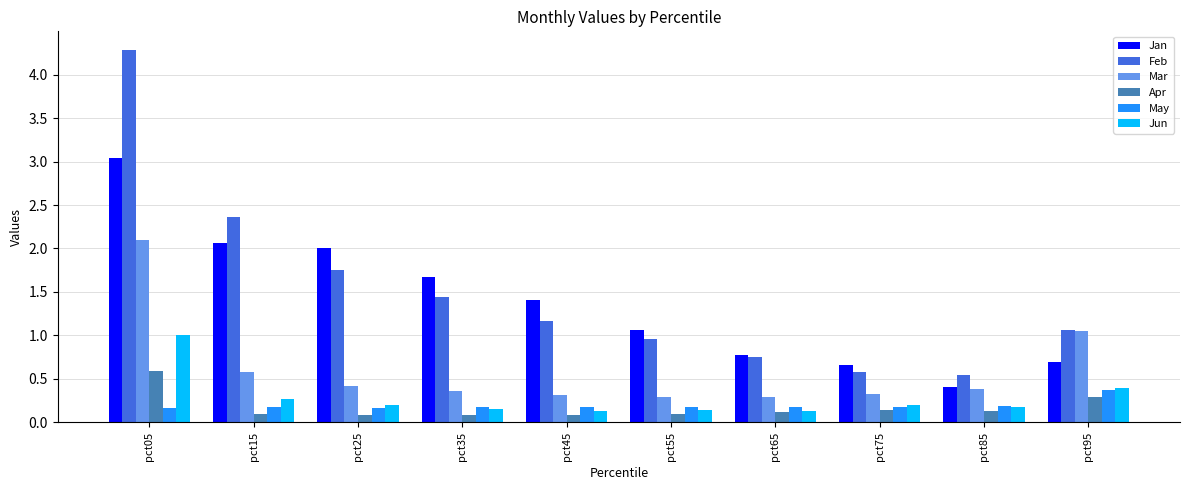

What is the value of the Jun bar at the 7th from the left?

0.1